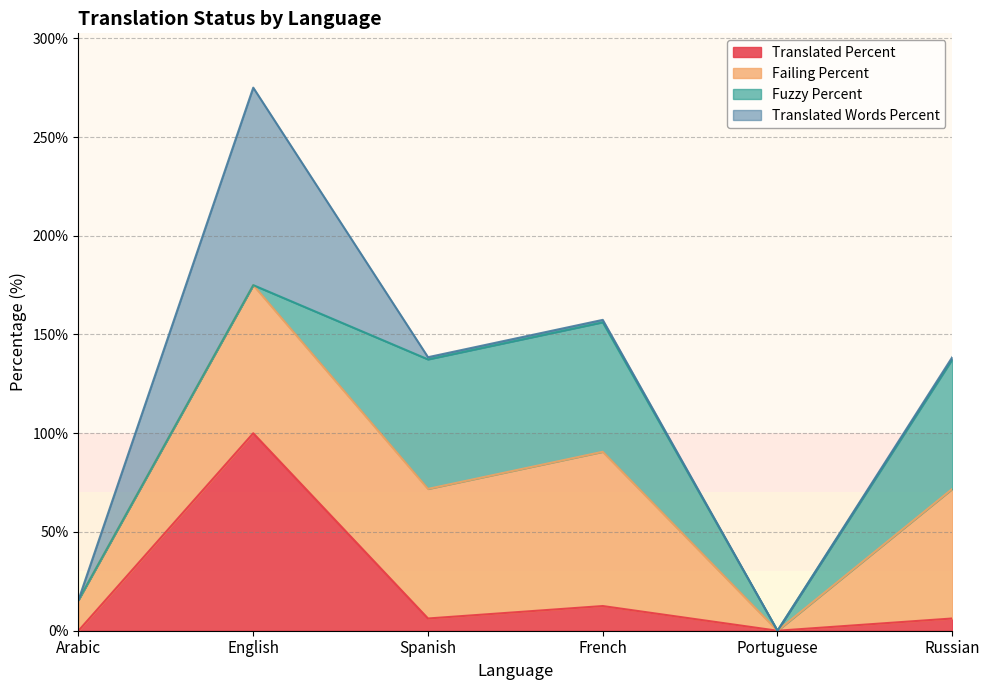

At which category is the sum across all series the highest?

English